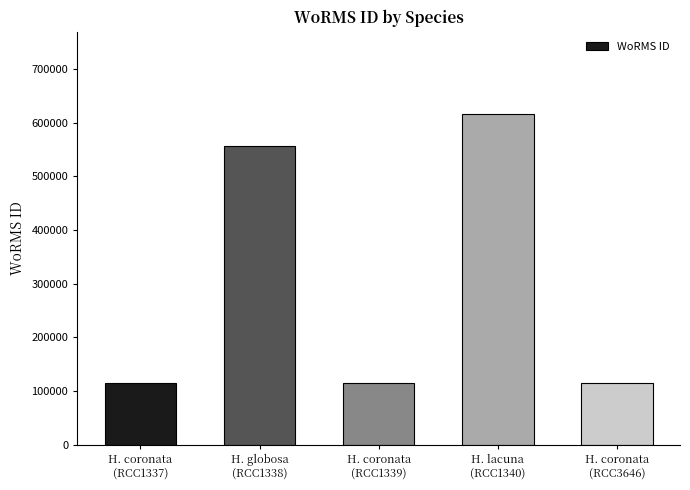

Are the bars horizontal?

No